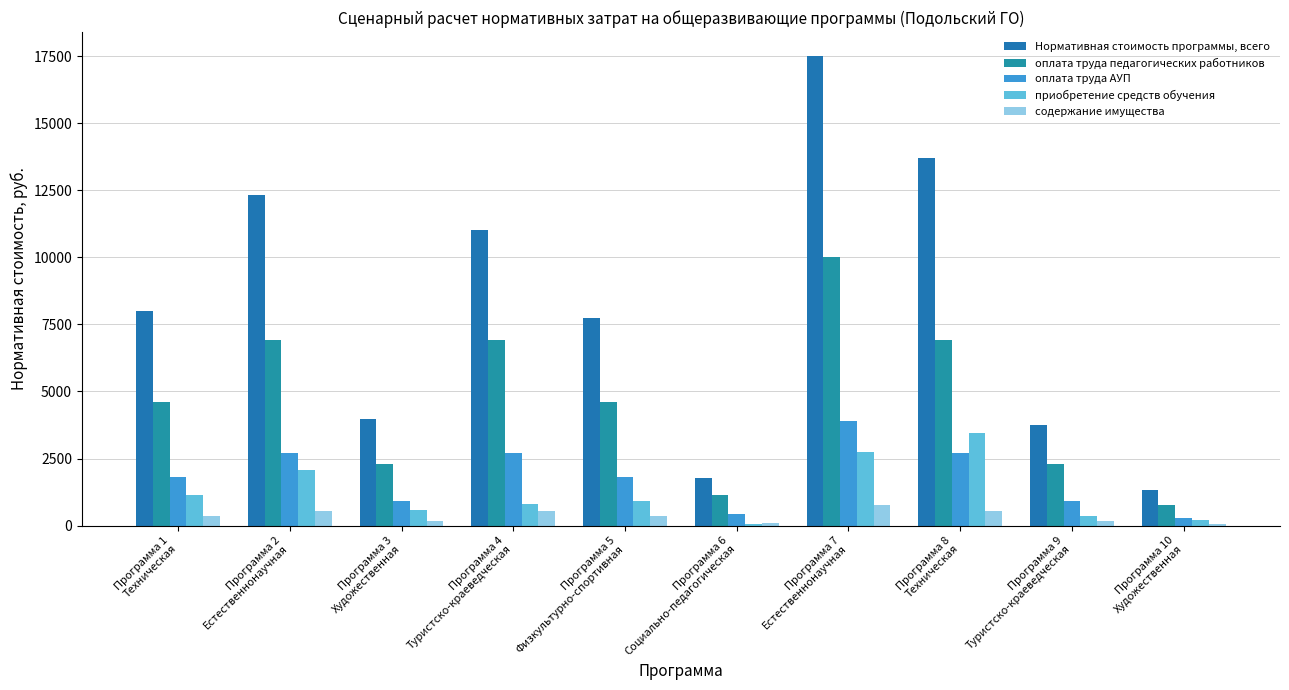

Is the value of оплата труда педагогических работников at Программа 1
Техническая greater than the value of приобретение средств обучения at Программа 9
Туристско-краеведческая?

Yes